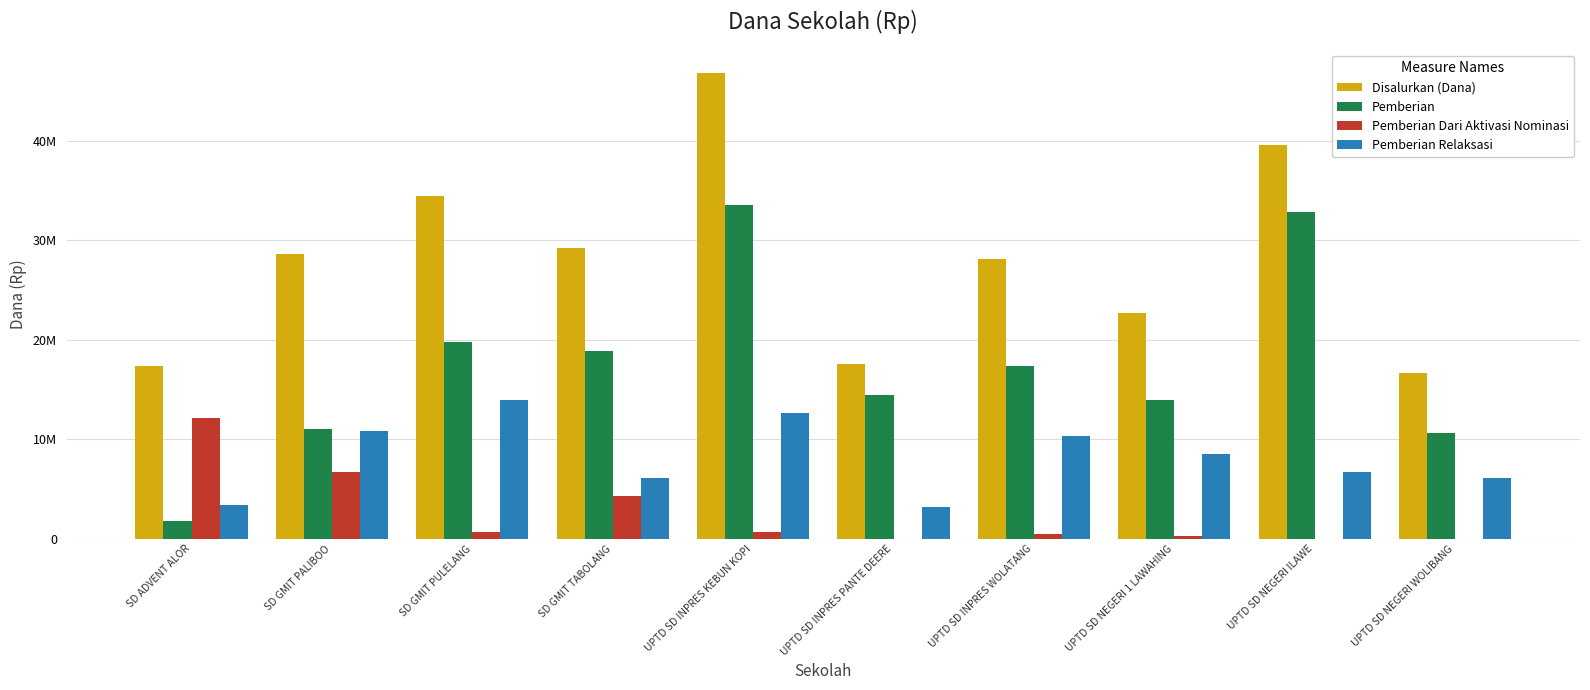

What are all the series names shown in the legend?

Disalurkan (Dana), Pemberian, Pemberian Dari Aktivasi Nominasi, Pemberian Relaksasi